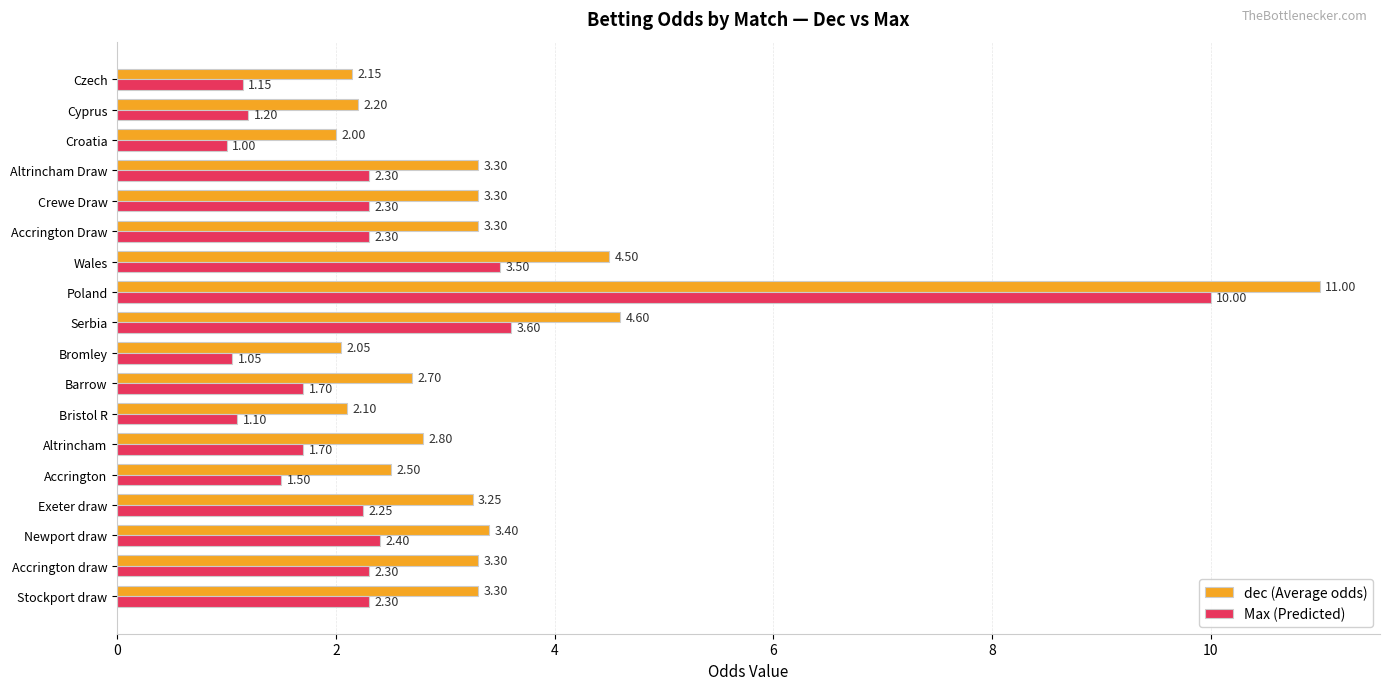

How many data points in dec (Average odds) are less than 3?

8